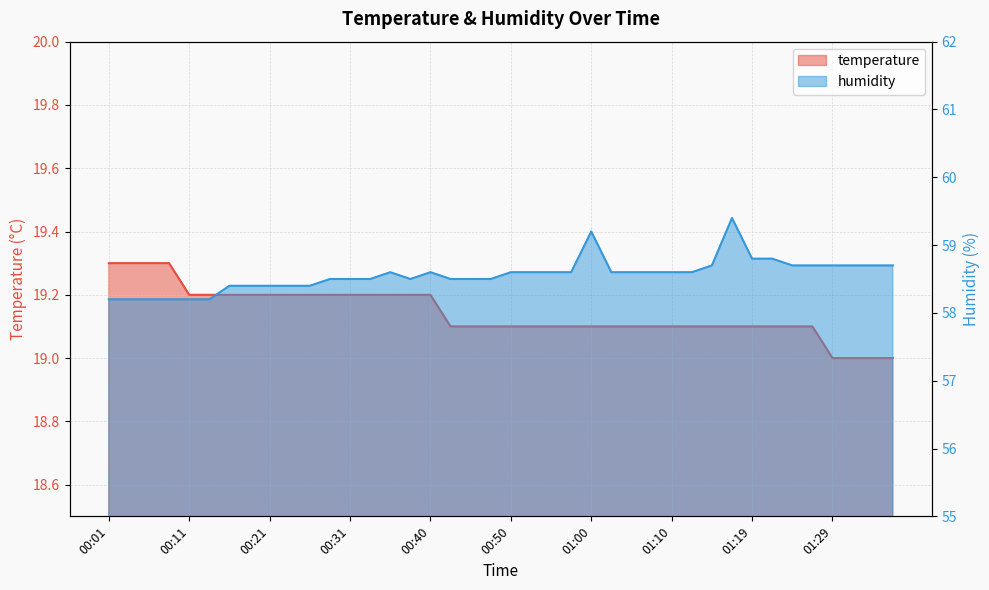

How many lines are shown in the chart?

2